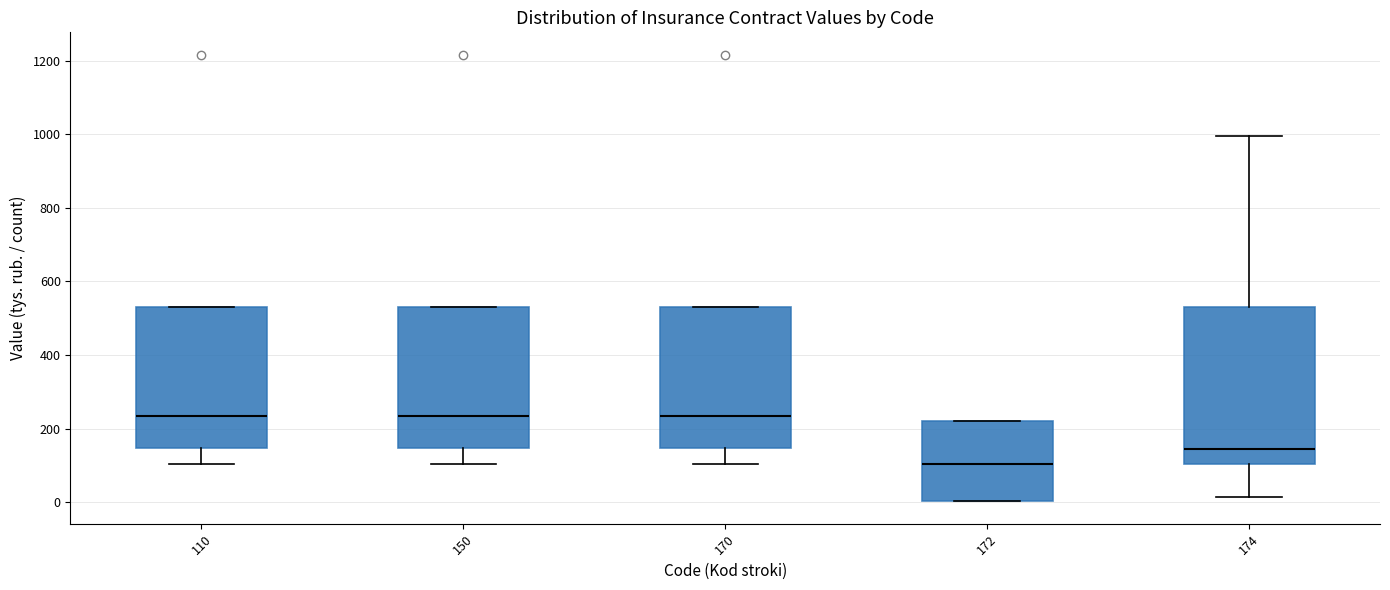

Comparing the boxes themselves (not the whiskers), which one is the tallest?

174